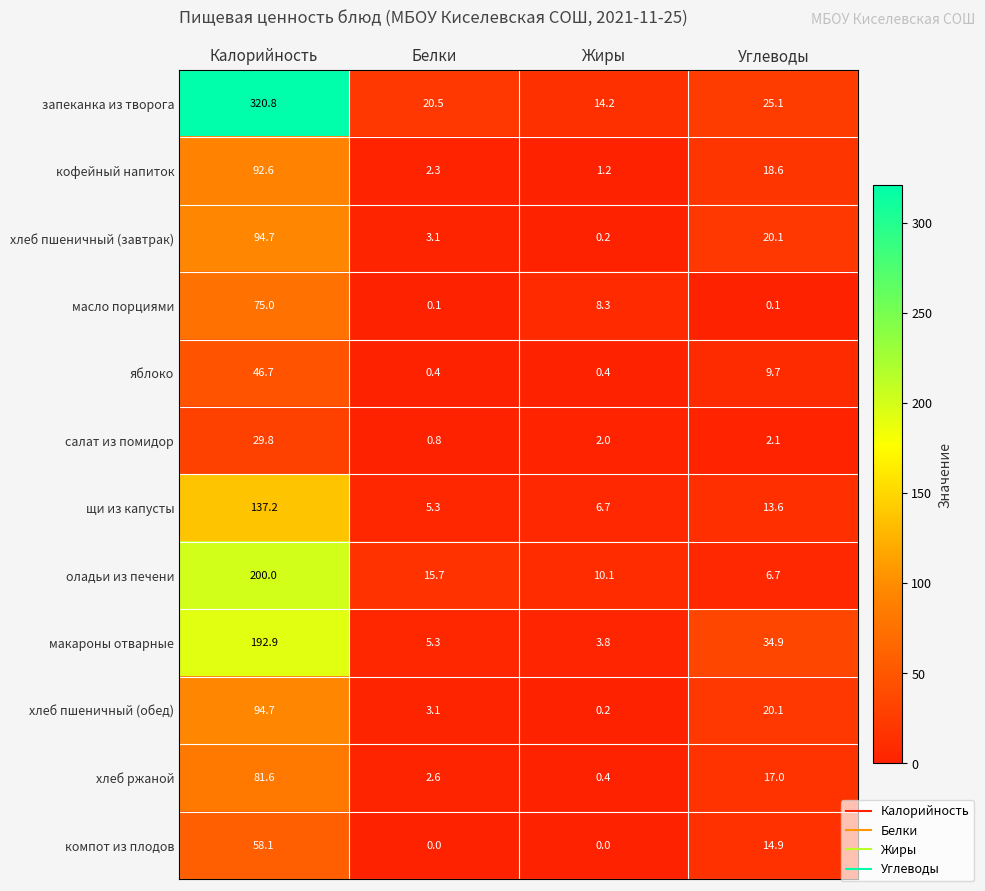

Which series has the widest spread of values?

запеканка из творога